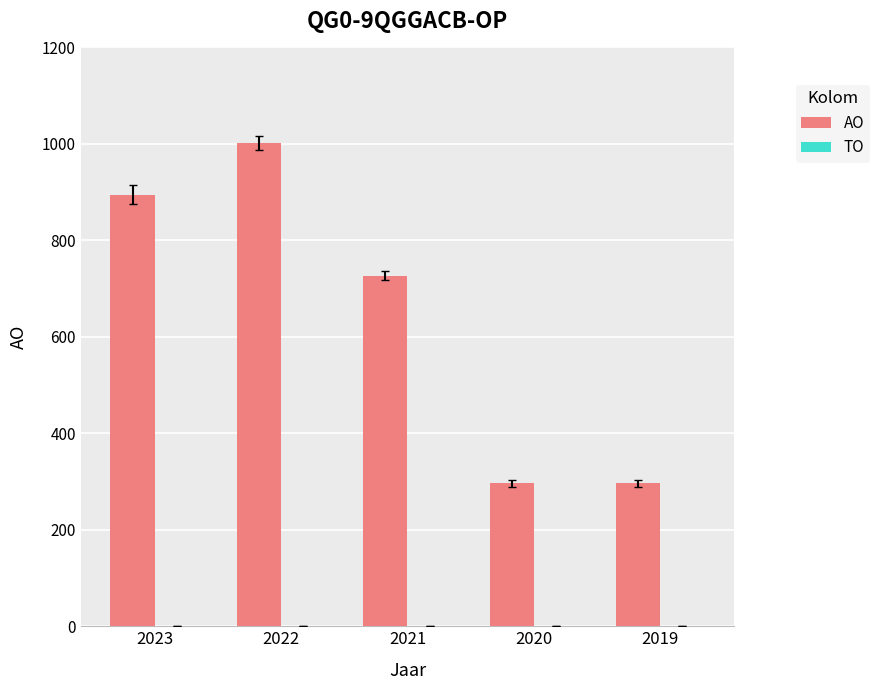

What is the greatest value displayed?

1002